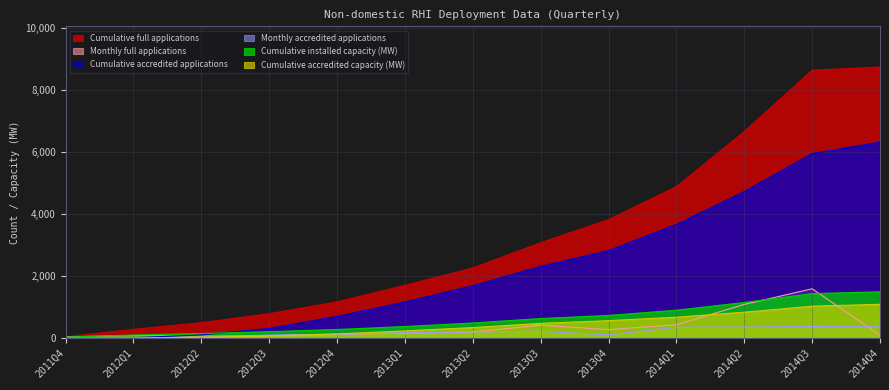

At how many categories does at least one series exceed 3316?

5